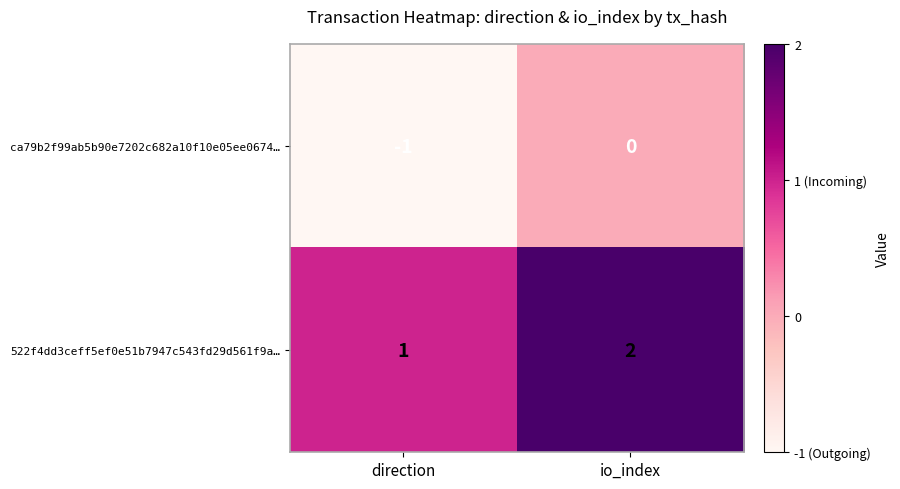

True or false: ca79b2f99ab5b90e7202c682a10f10e05ee0674… has a value of -1 at io_index.

False